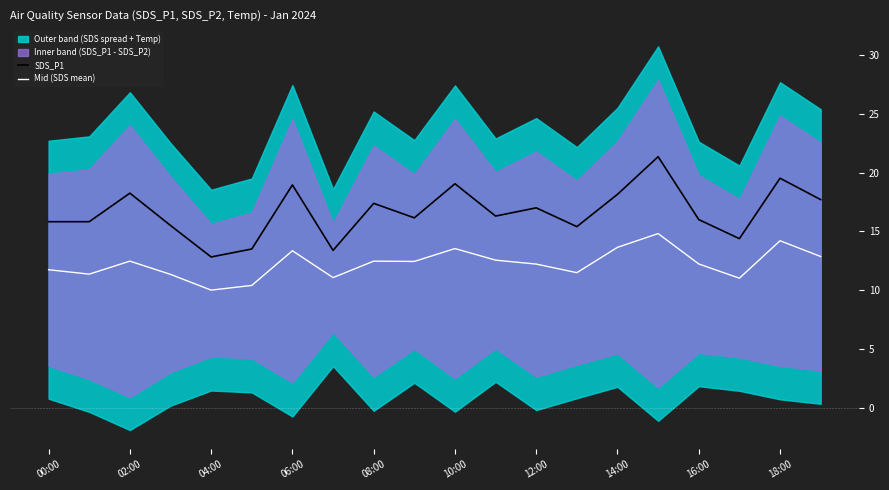

True or false: Mid (SDS mean) has a value of 13.3 at 06:00.

True